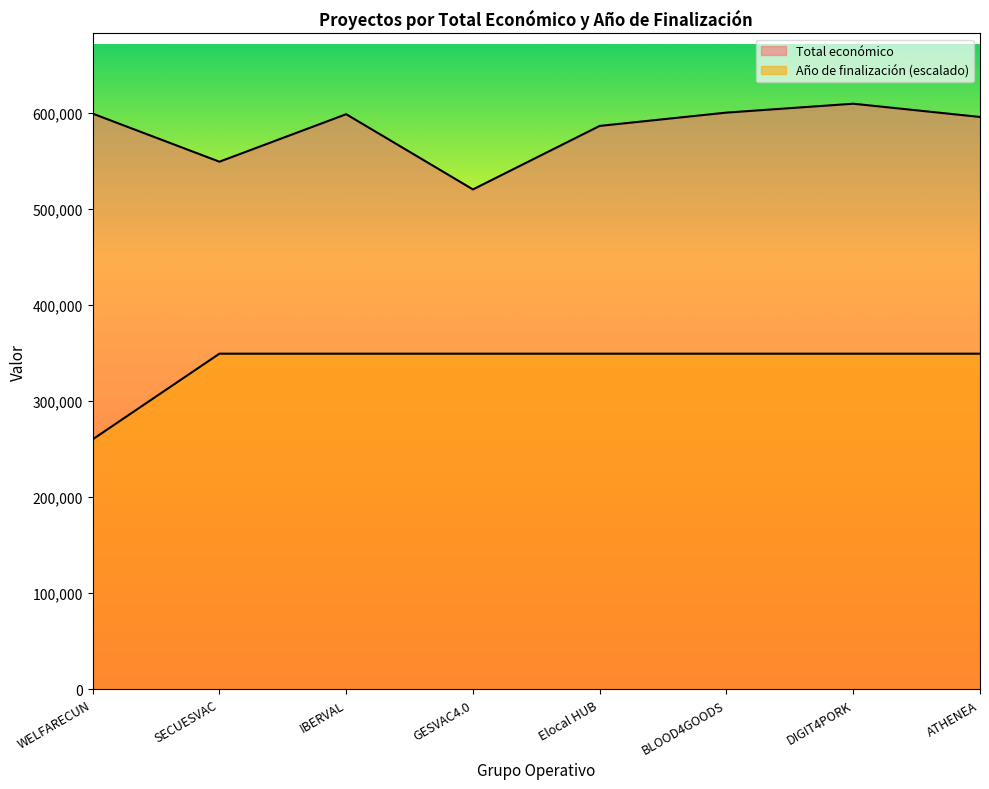

At which category is the sum across all series the highest?

DIGIT4PORK